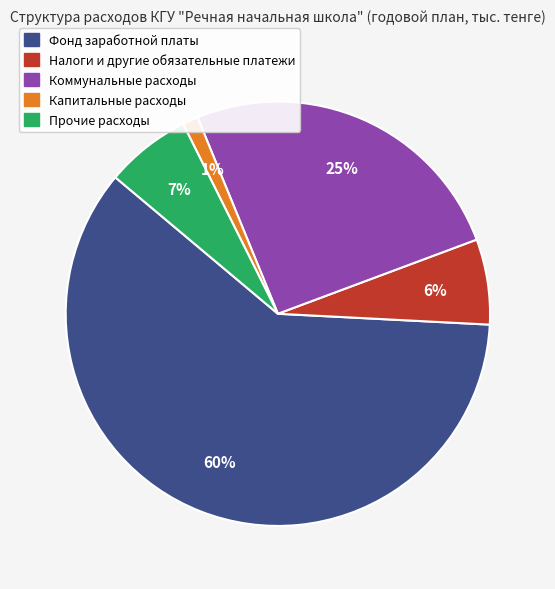

How many segments does this pie chart have?

5